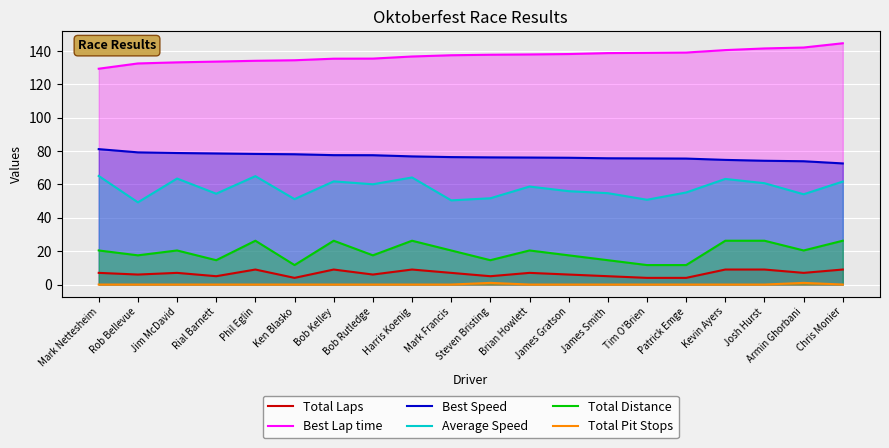

In Total Distance, how many points are lower than both neighbors (excluding endpoints)?

6